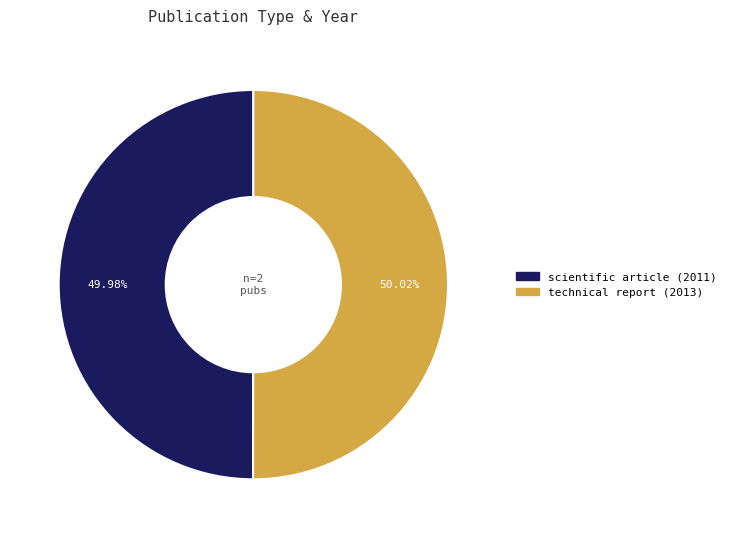

Is there a majority slice in this chart?

Yes